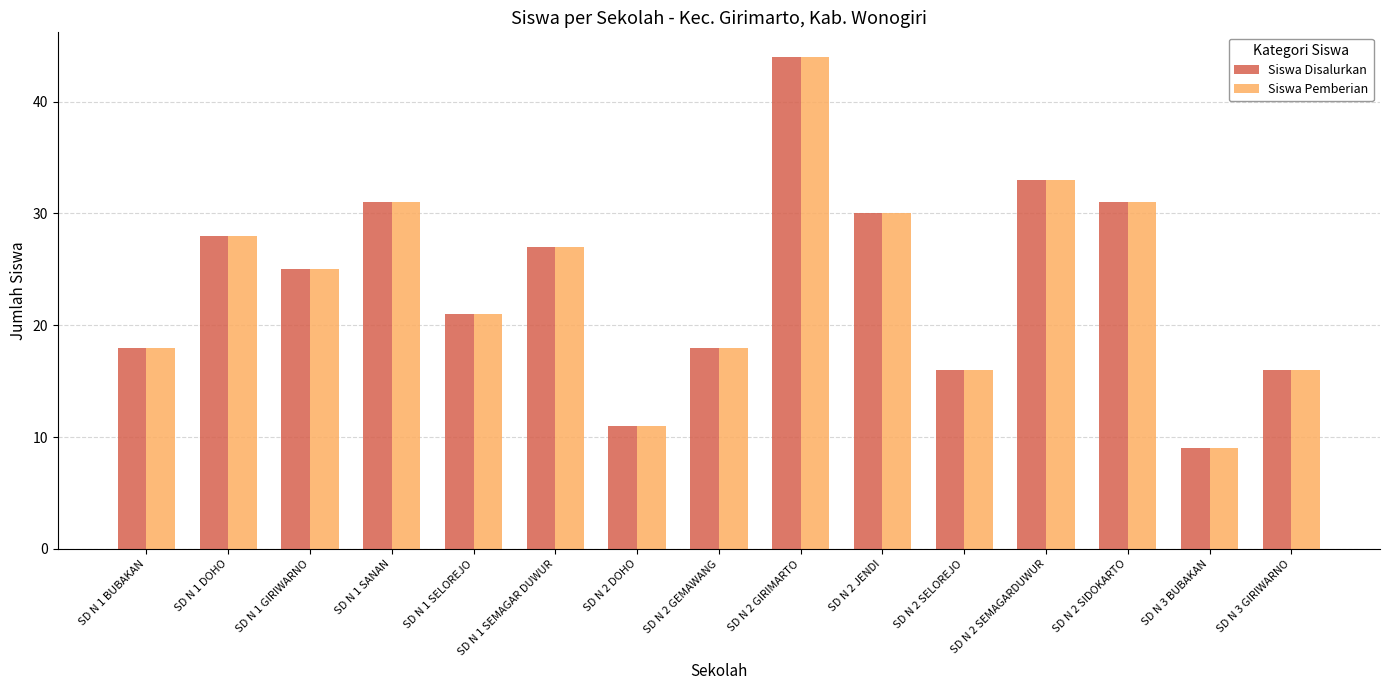

What are all the series names shown in the legend?

Siswa Disalurkan, Siswa Pemberian